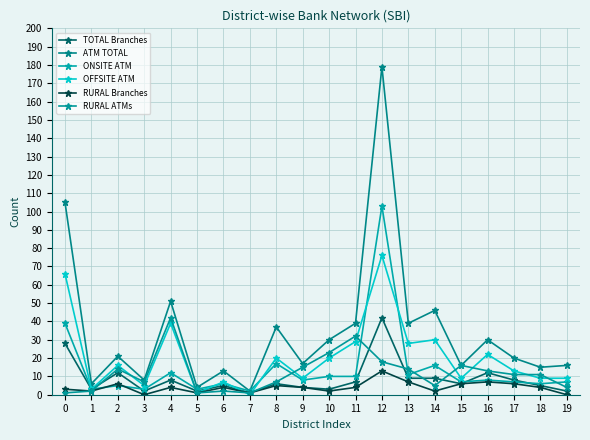

What is the value of the ATM TOTAL point at the 1st from the left?

105